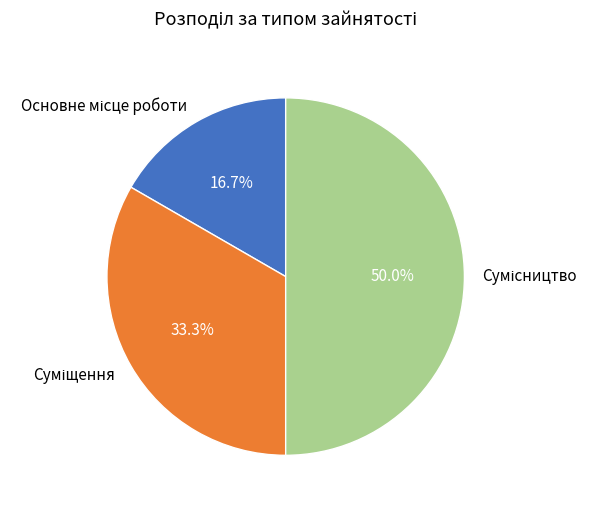

Which slice is the smallest?

Основне місце роботи